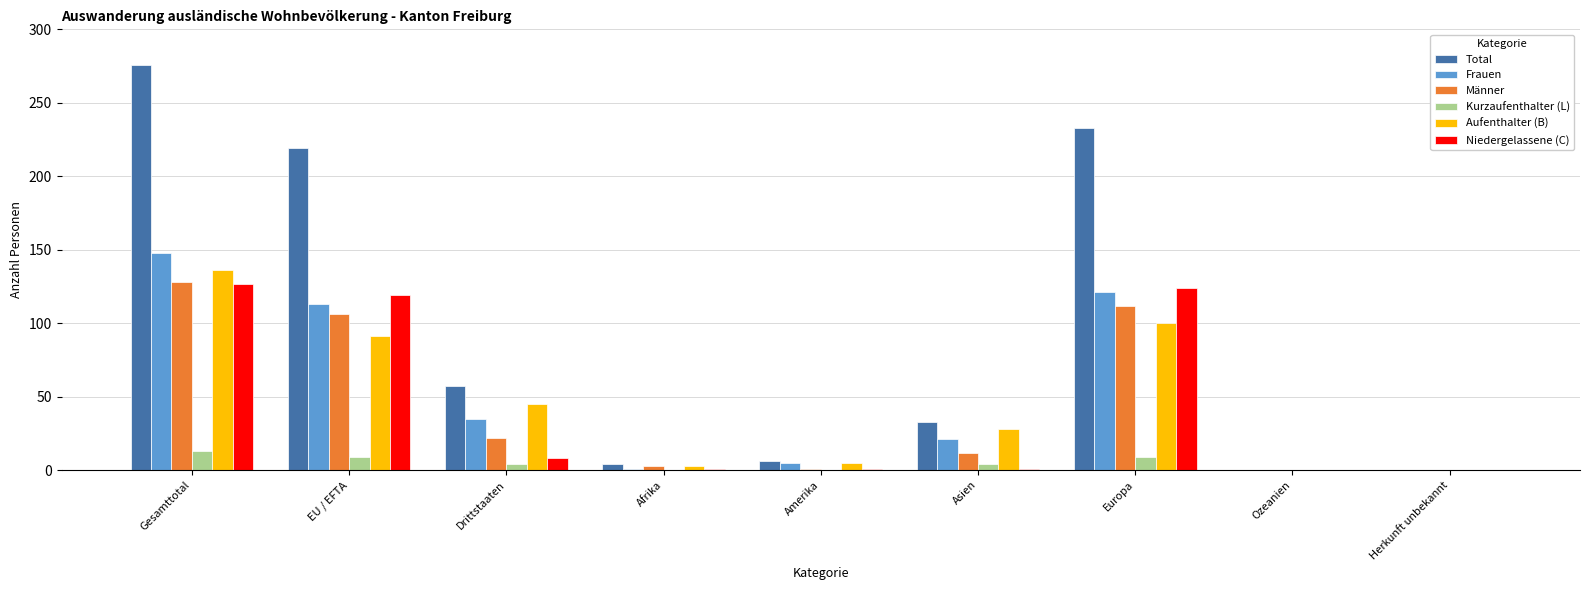

How many series are shown in this chart?

6